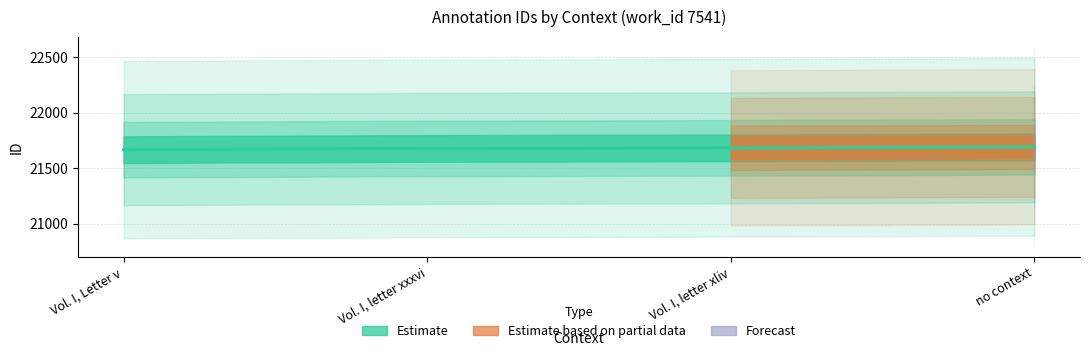

Rank the categories by value from lowest to highest.

Vol. I, Letter v, Vol. I, letter xxxvi, Vol. I, letter xliv, no context